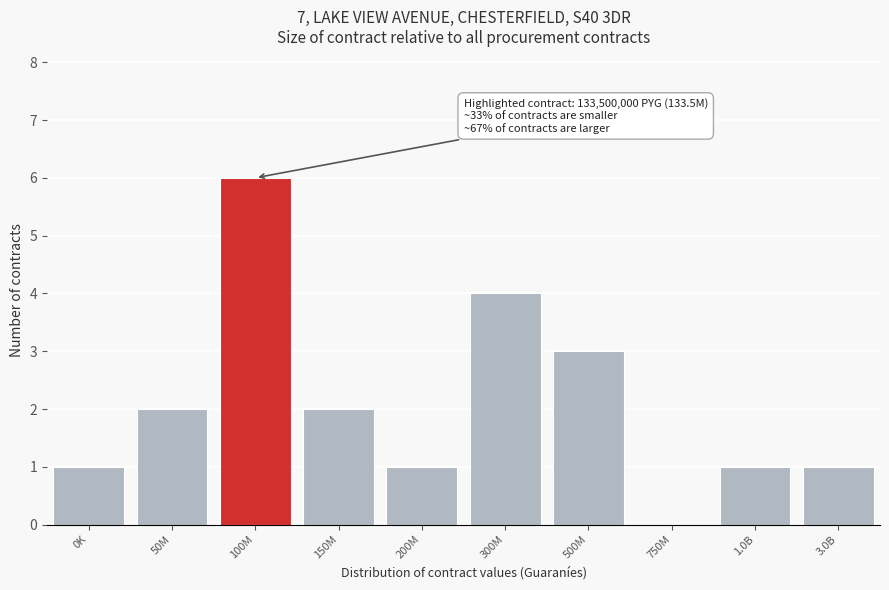

Reading right to left, extract all data points from this chart.

3.0B=1	1.0B=1	750M=0	500M=3	300M=4	200M=1	150M=2	100M=6	50M=2	0K=1